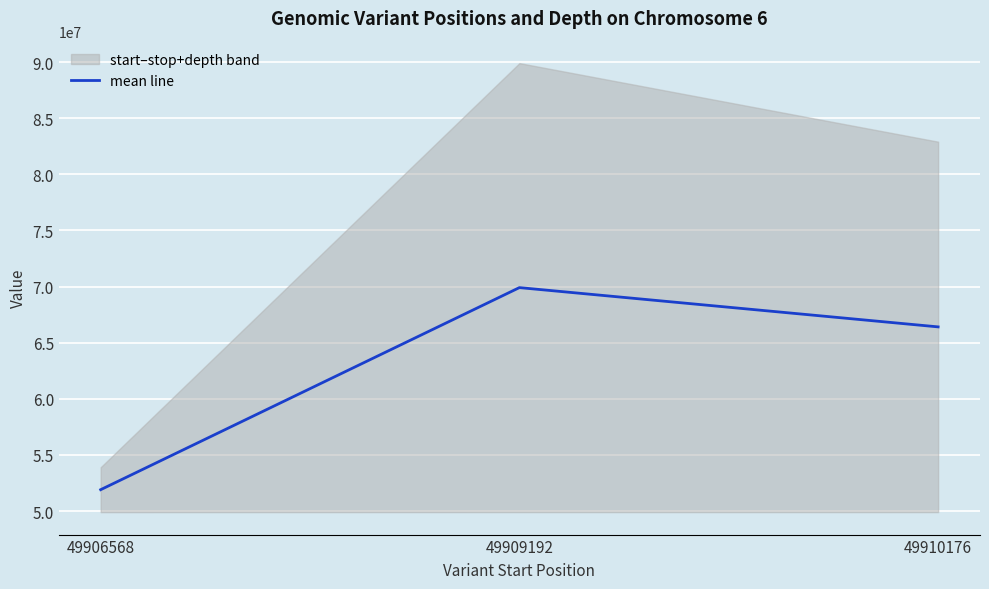

Which category has the lowest value across all series?

49906568